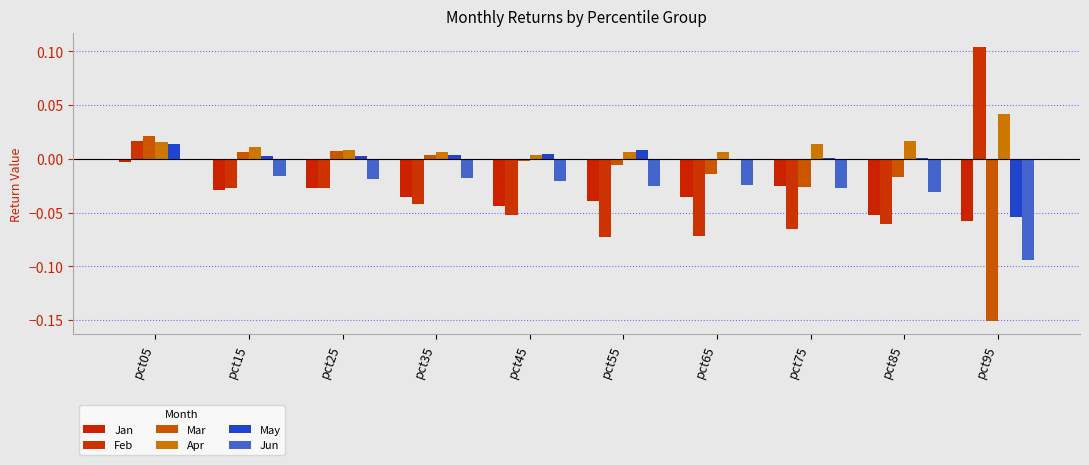

What is the difference between the highest and lowest values at pct85?

0.1